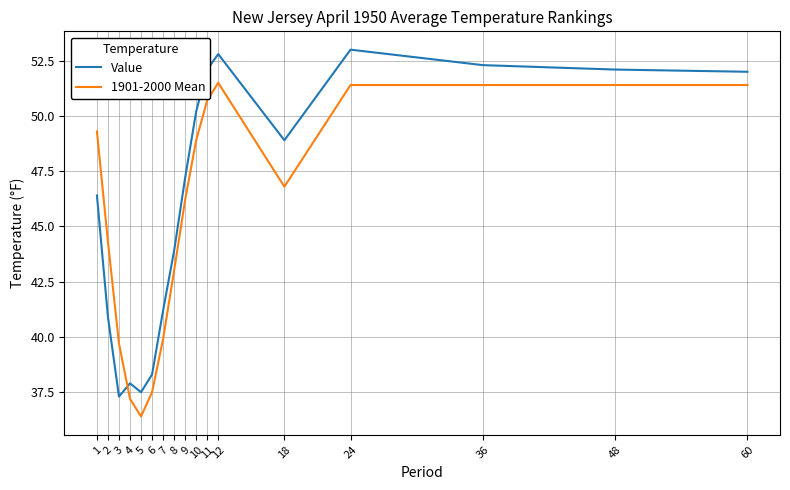

How many series are shown in this chart?

2